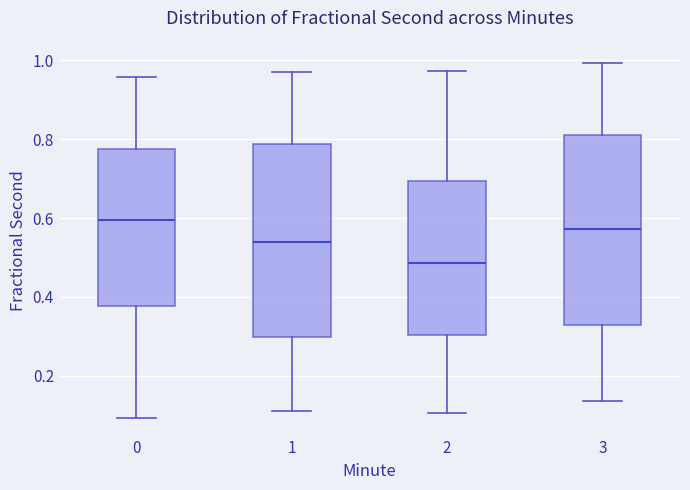

Reading left to right, transcribe this box plot: for each box, give where its median line is, the range the box spans, and where its two whiskers end, as read against the y-axis. The values are not printed on the chart, so give them approximately, as read against the axis.

0: median 0.60, box 0.38 to 0.78, whiskers 0.10 to 0.96
1: median 0.54, box 0.30 to 0.78, whiskers 0.10 to 0.98
2: median 0.48, box 0.30 to 0.70, whiskers 0.10 to 0.98
3: median 0.58, box 0.32 to 0.80, whiskers 0.14 to 1.00